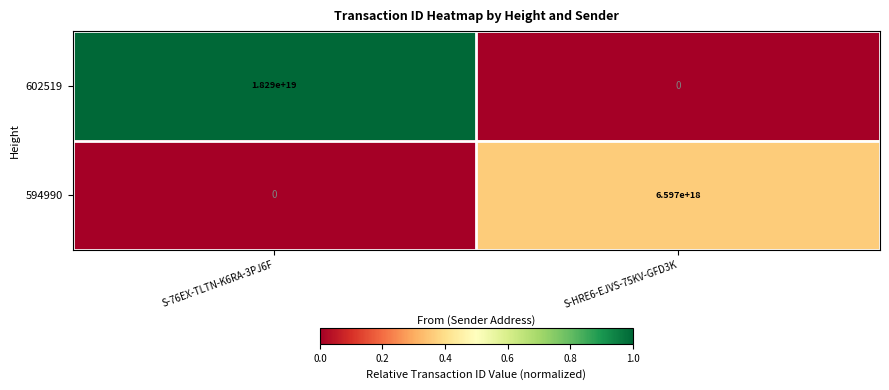

Between S-76EX-TLTN-K6RA-3PJ6F and S-HRE6-EJVS-75KV-GFD3K, which series saw the biggest shift?

602519